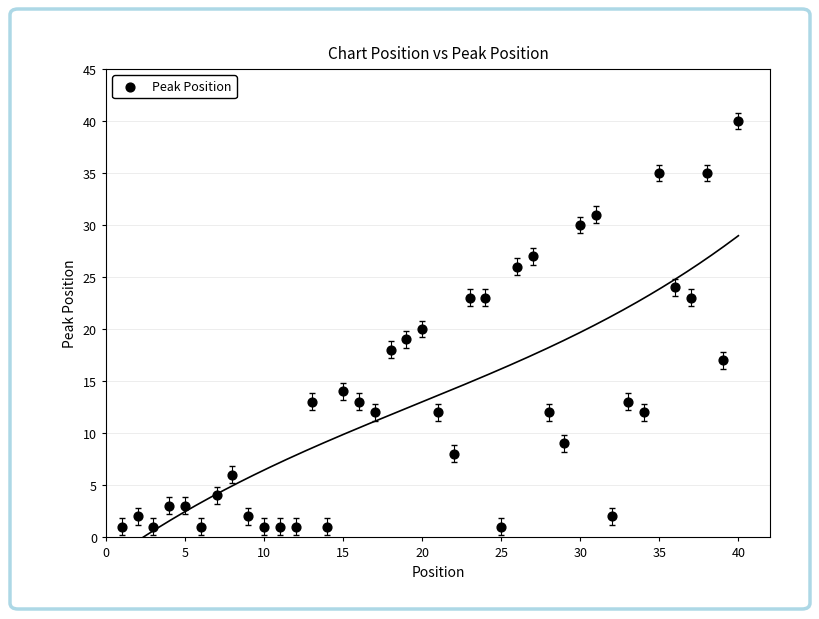

What is the range of X values (max minus min)?

39